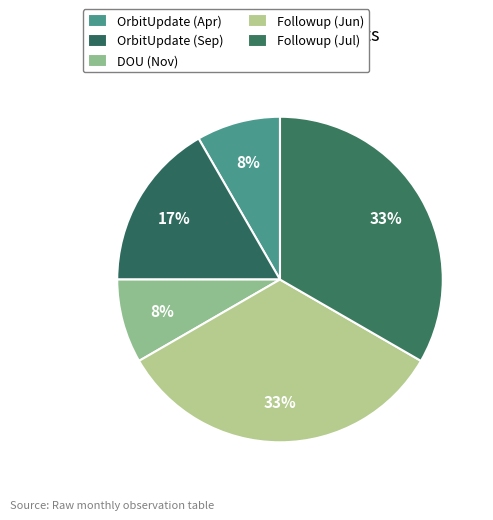

How many segments does this pie chart have?

5